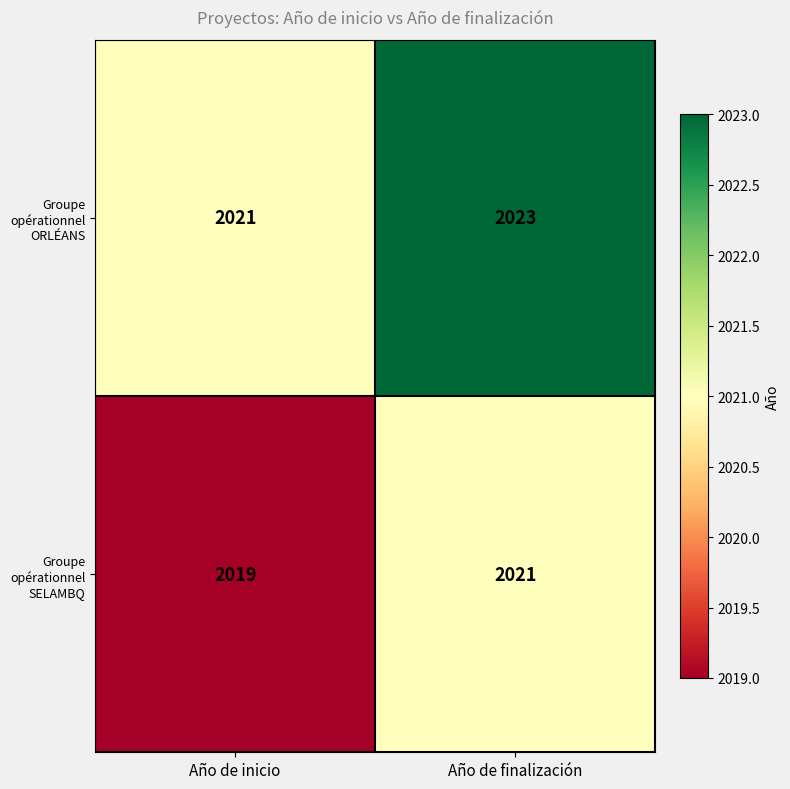

What is the difference between the highest and lowest values at Año de finalización?

2